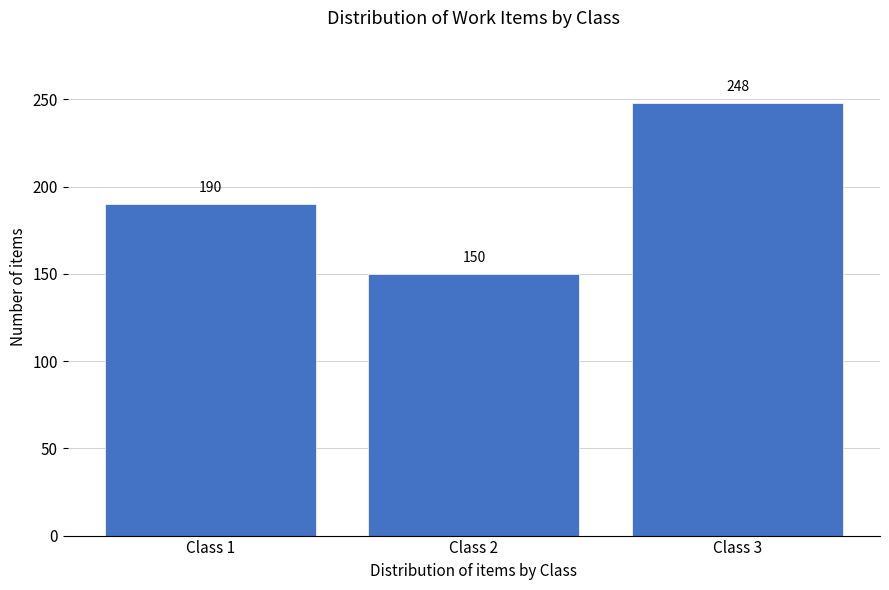

Reading left to right, what are all the values shown in this chart?

Class 1=190	Class 2=150	Class 3=248